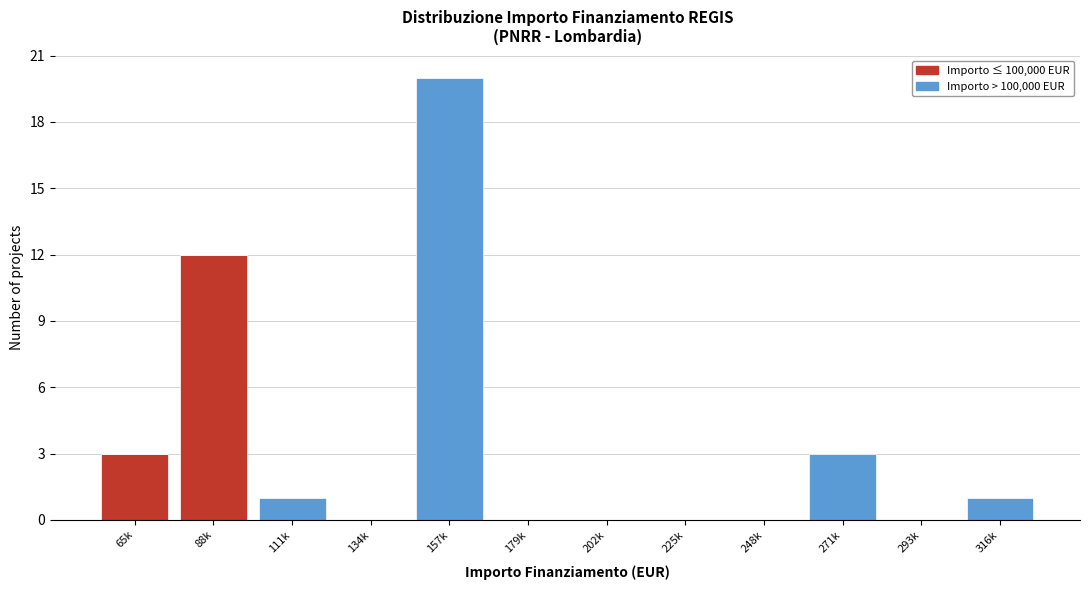

At which category is the sum across all series the highest?

157k